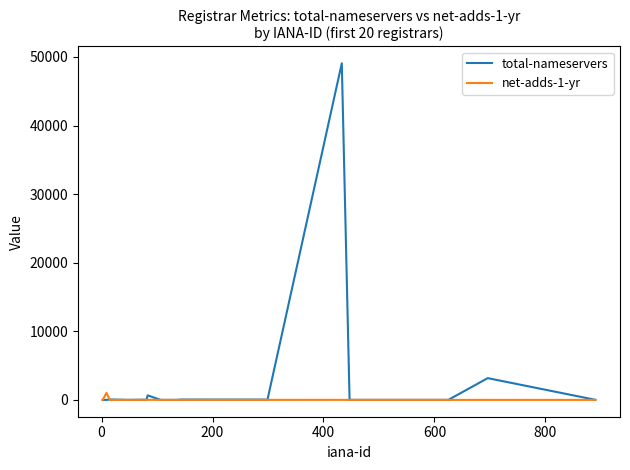

Which series has the largest range (max minus min)?

total-nameservers